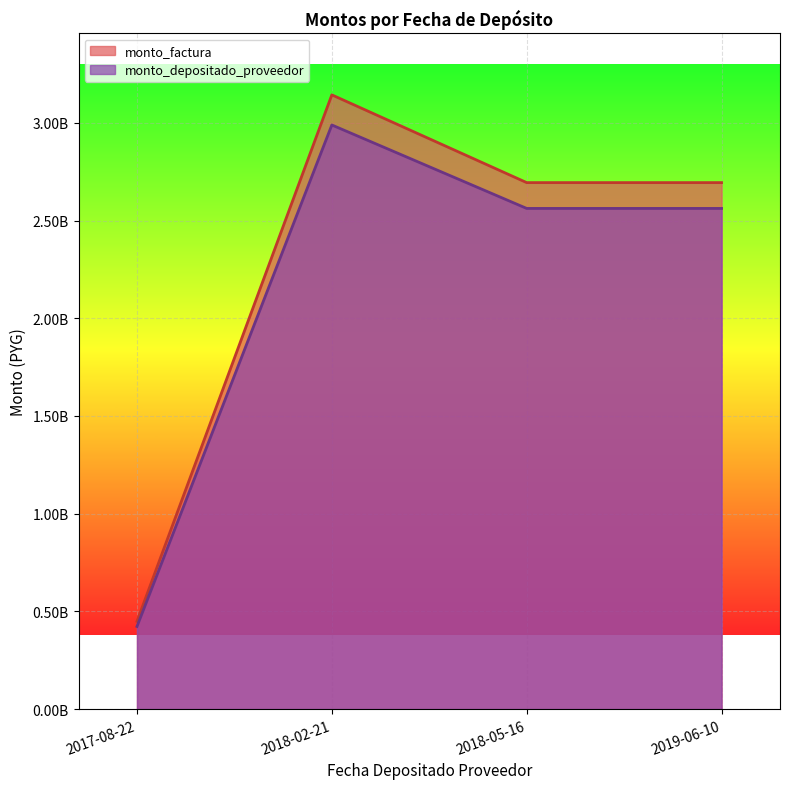

At which label is monto_depositado_proveedor closest to 1705930599?

2018-05-16